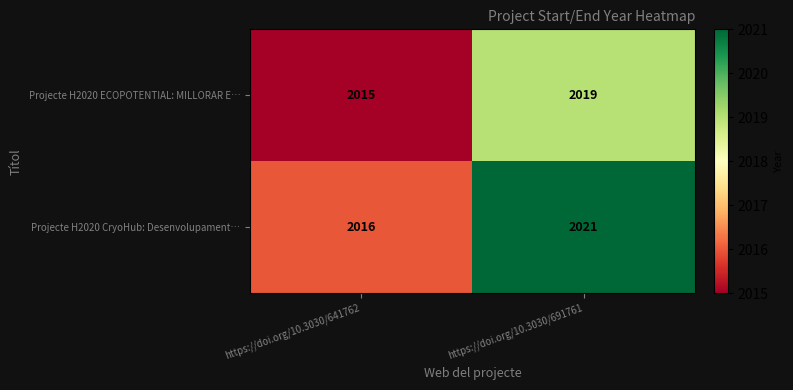

What is the highest value of the Projecte H2020 CryoHub: Desenvolupament… series?

2021